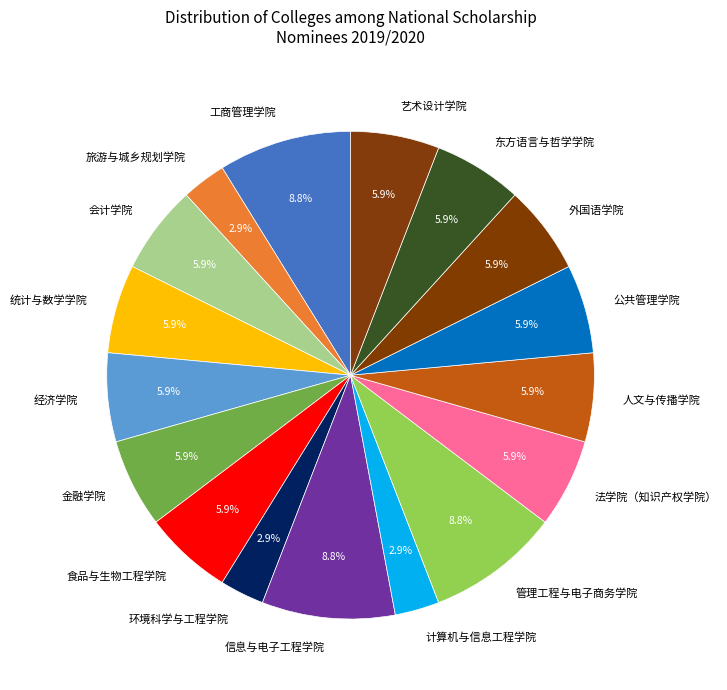

Between 会计学院 and 环境科学与工程学院, which is larger?

会计学院